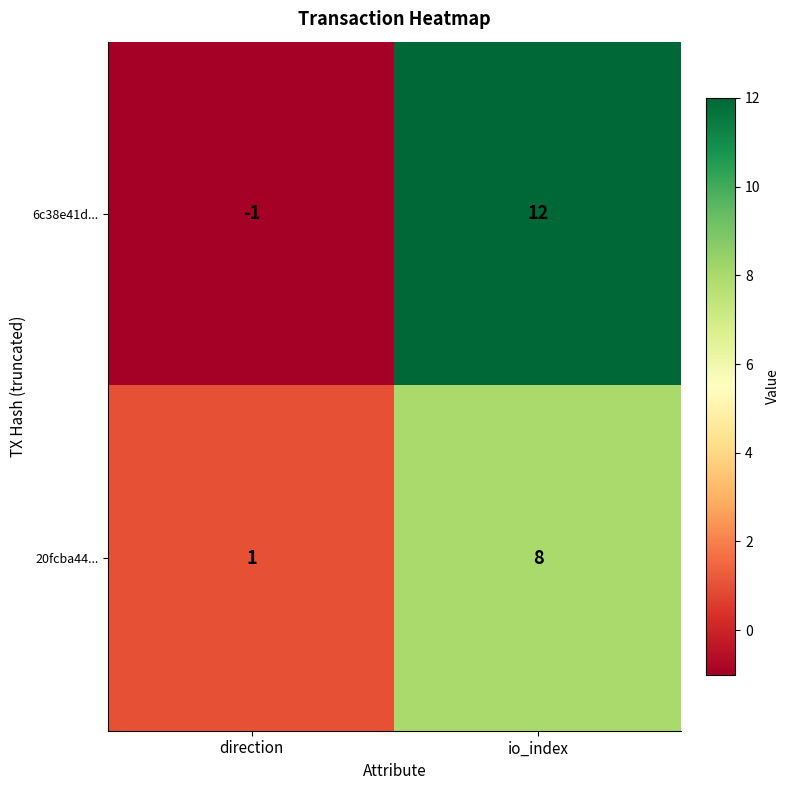

At io_index, list the series in order from largest to smallest.

6c38e41d..., 20fcba44...